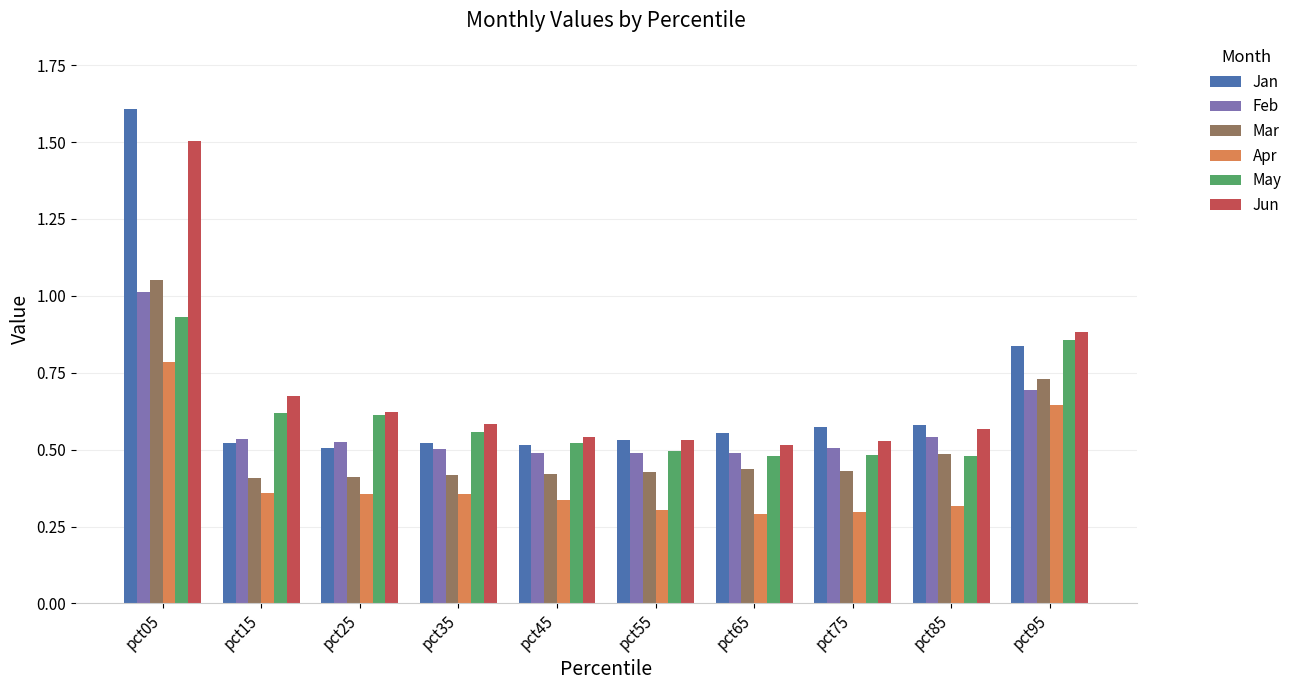

Where is Jan nearest to the value 1?

pct95